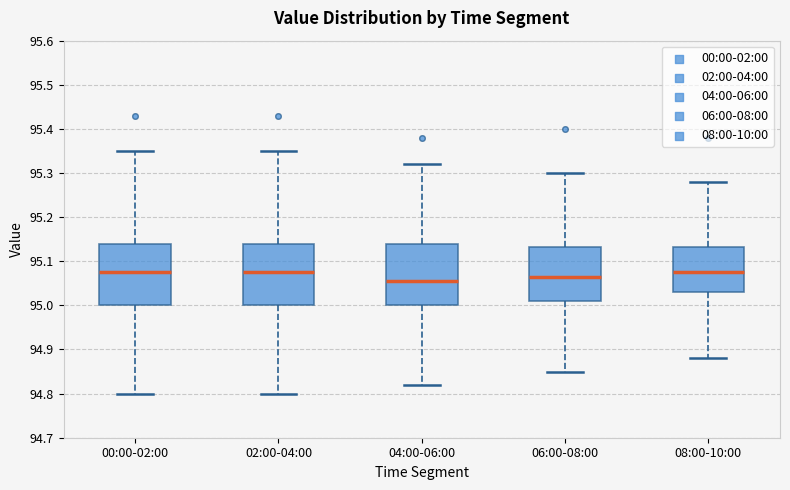

Reading left to right, read every box against the y-axis: the position of its median line, the range the box covers, and the ends of its whiskers. The values are not printed on the chart, so give them approximately, as read against the axis.

00:00-02:00: median 95.08, box 95.00 to 95.14, whiskers 94.80 to 95.35
02:00-04:00: median 95.08, box 95.00 to 95.14, whiskers 94.80 to 95.35
04:00-06:00: median 95.06, box 95.00 to 95.14, whiskers 94.82 to 95.32
06:00-08:00: median 95.07, box 95.01 to 95.13, whiskers 94.85 to 95.30
08:00-10:00: median 95.08, box 95.03 to 95.13, whiskers 94.88 to 95.28